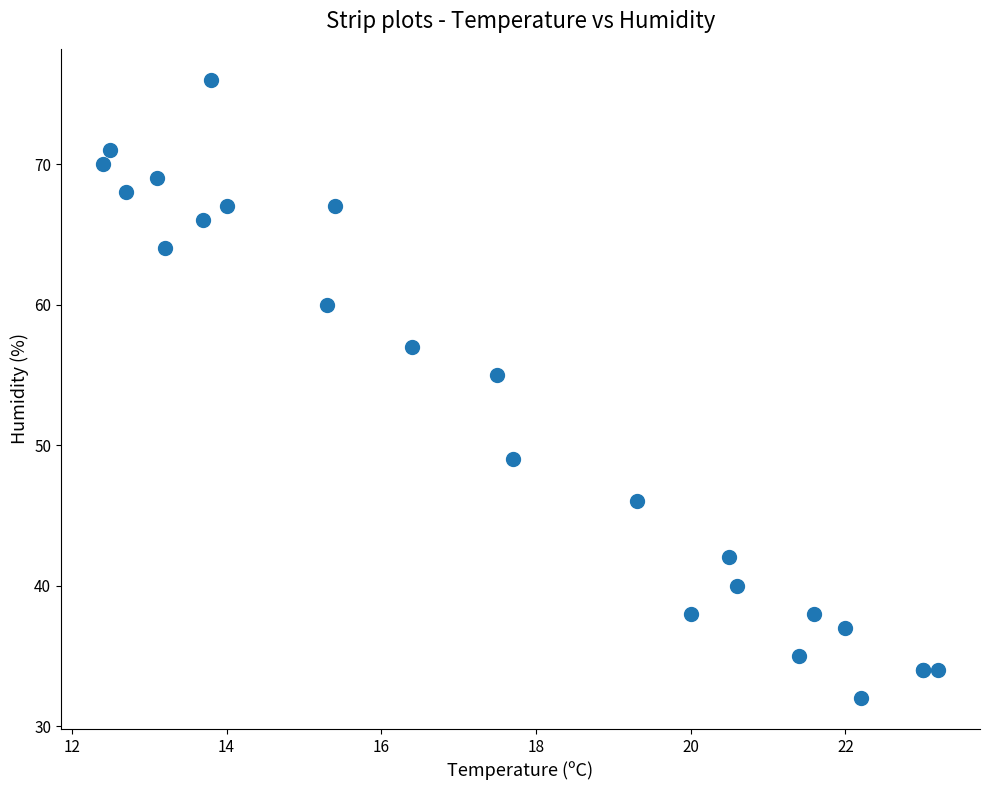

What Y value in the scatter plot is closest to 54?

55